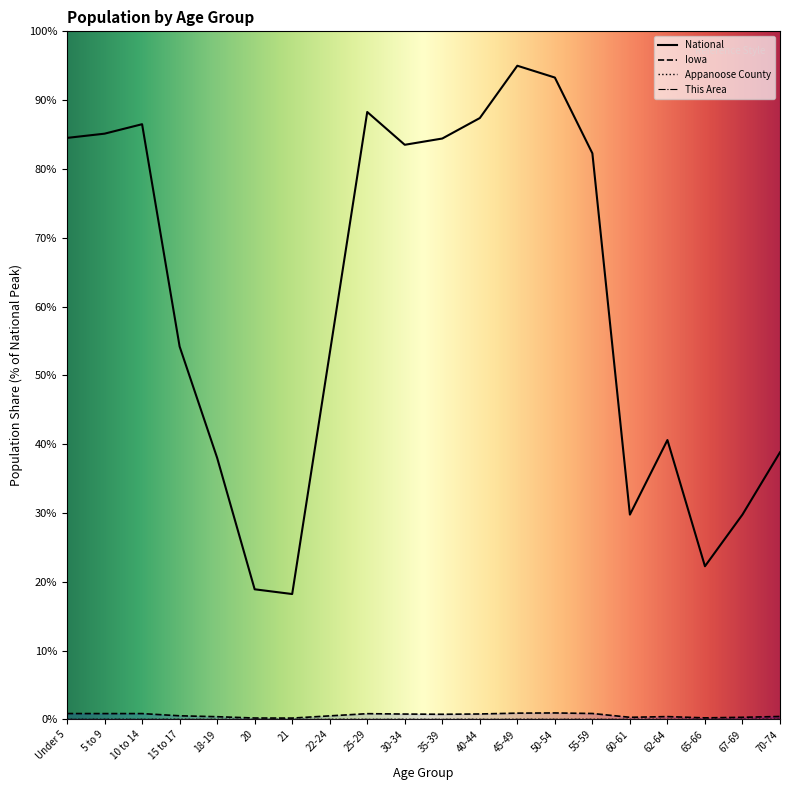

What is the spread (max minus min) of values at 30-34?

83.5